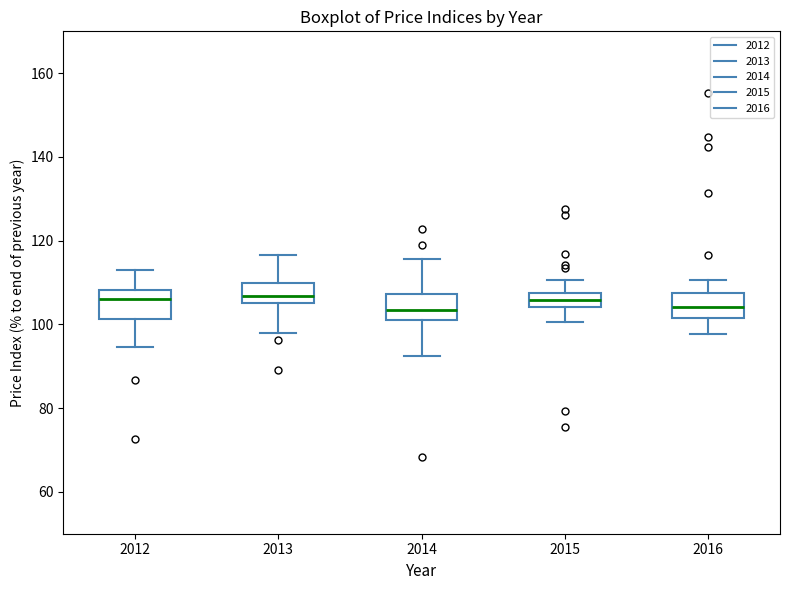

Reading left to right, transcribe this box plot: for each box, give where its median line is, the range the box spans, and where its two whiskers end, as read against the y-axis. The values are not printed on the chart, so give them approximately, as read against the axis.

2012: median 106, box 102 to 108, whiskers 94 to 112
2013: median 106 (just above the box's lower edge), box 106 to 110, whiskers 98 to 116
2014: median 104, box 102 to 108, whiskers 92 to 116
2015: median 106, box 104 to 108, whiskers 100 to 110
2016: median 104, box 102 to 108, whiskers 98 to 110